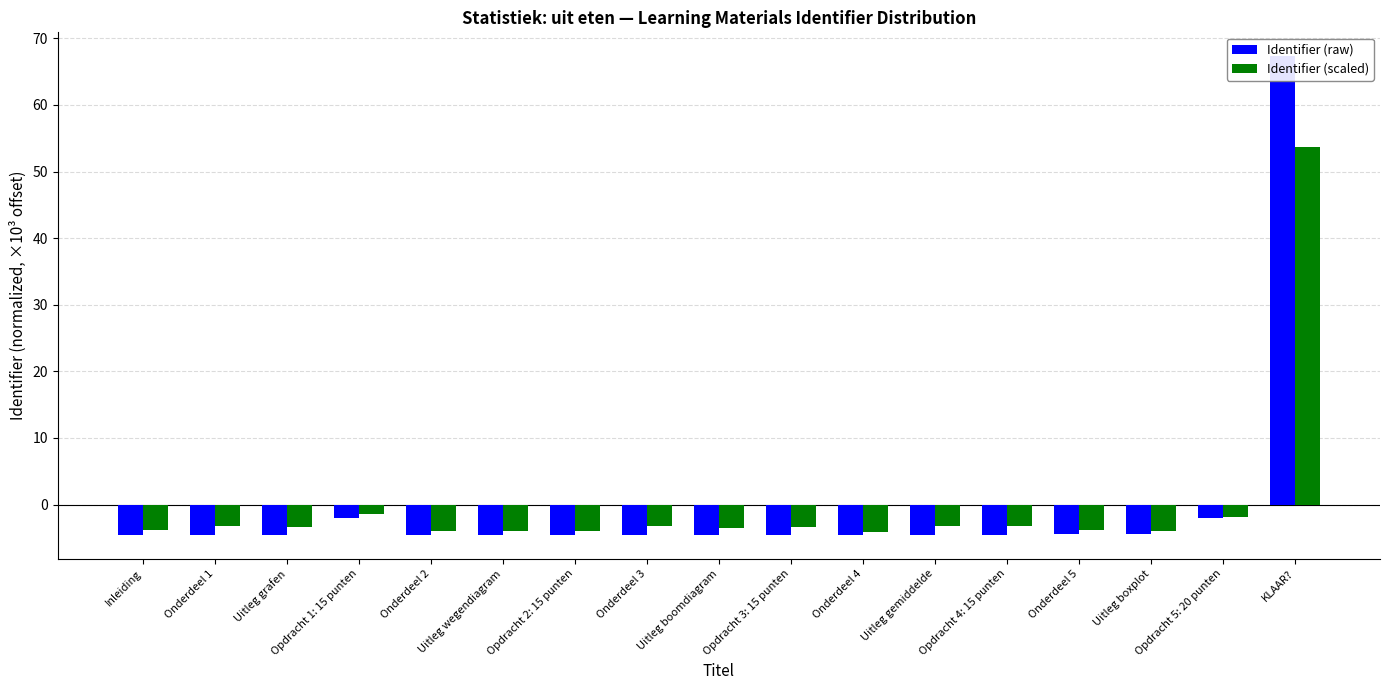

How many values in Identifier (scaled) are below zero?

16